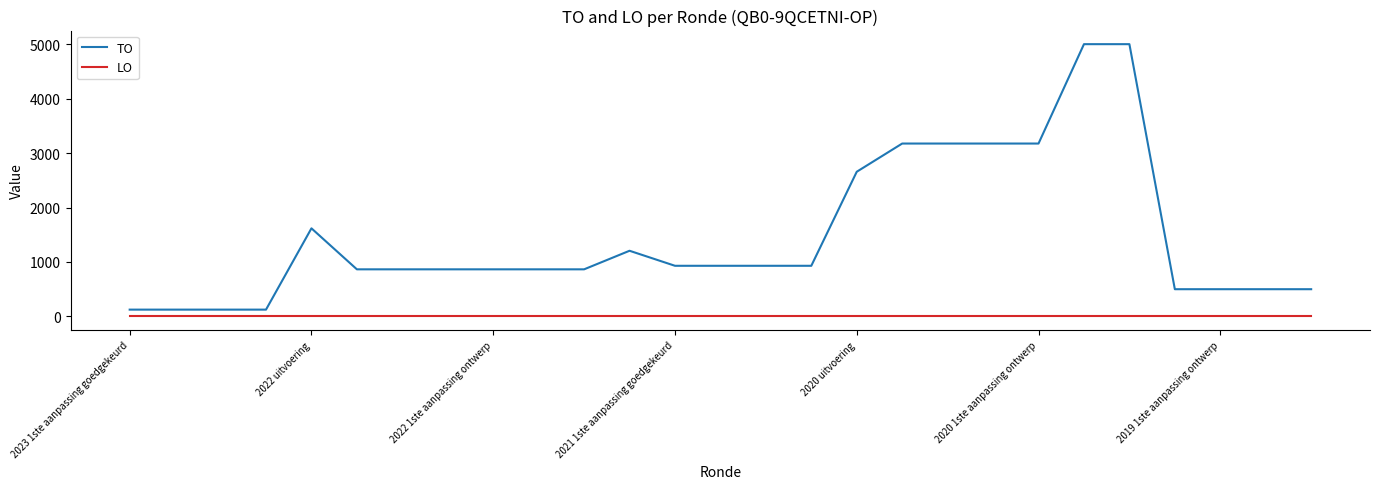

List the series in order of their peak value, lowest first.

LO, TO